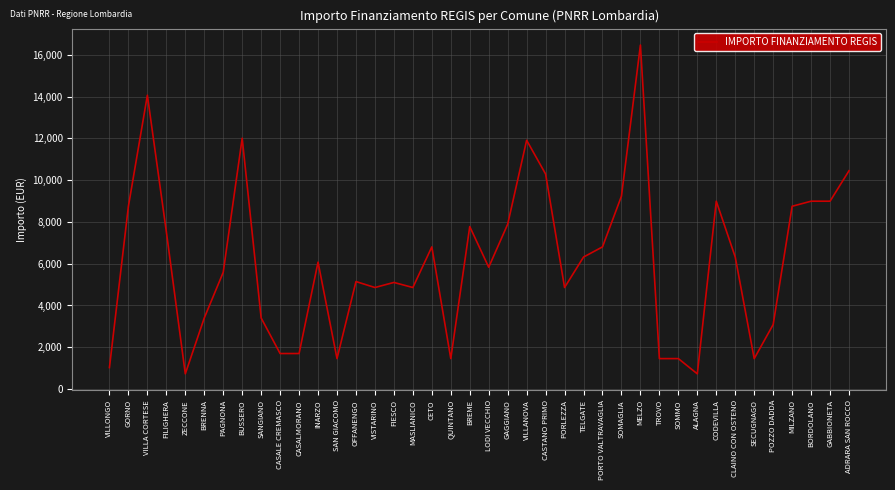

Where does the data first go above 6075?

GORNO